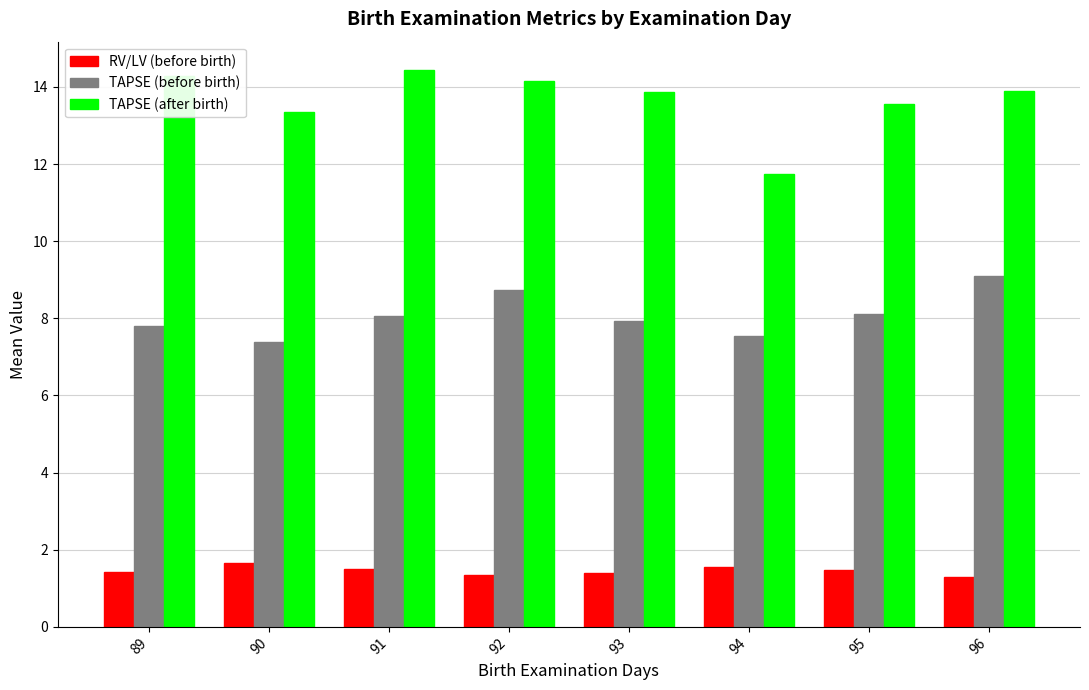

The RV/LV (before birth) series shows 2.6 at 89. True or false?

False